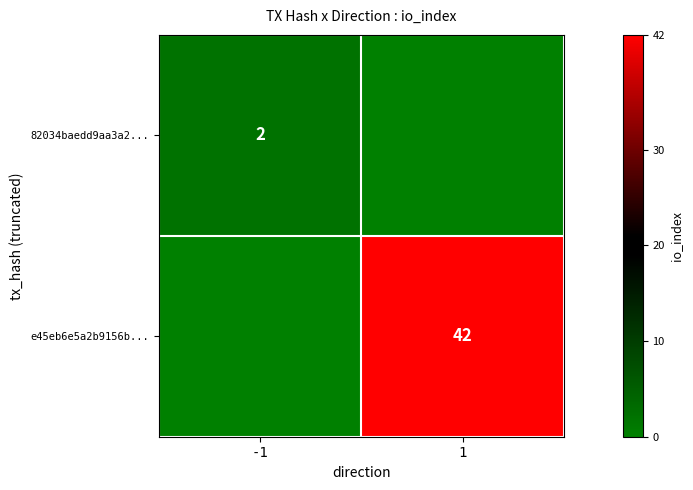

At which category is the sum across all series the highest?

1